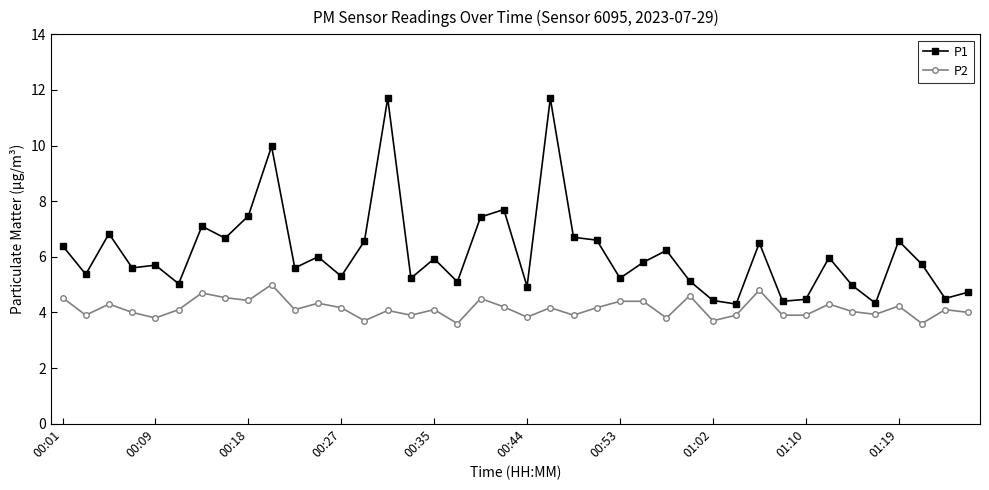

Which series has the largest range (max minus min)?

P1